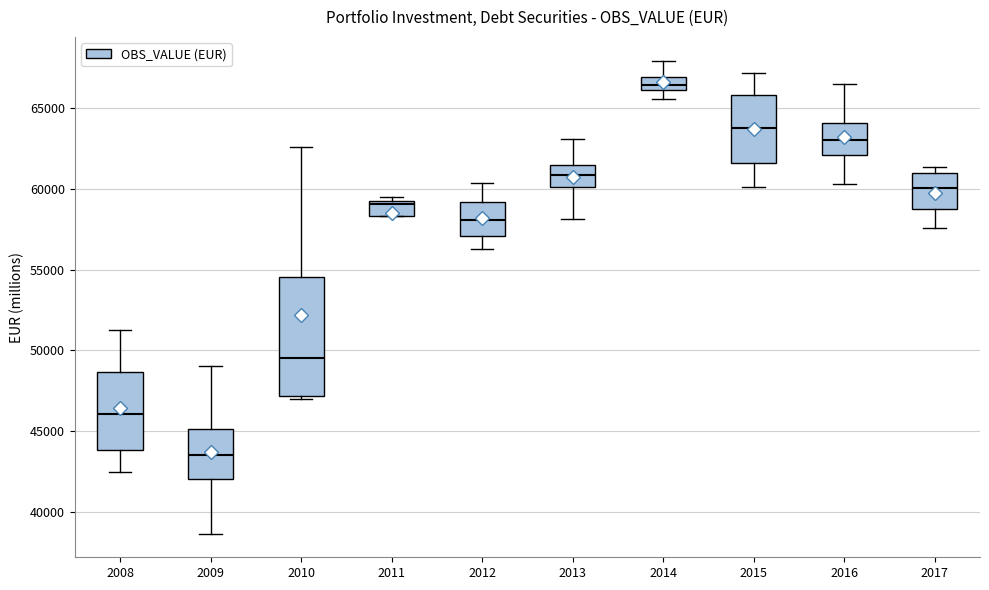

Where is the lower edge of the box at x = 2017 on the y-axis? The values are not printed on the chart, so give them approximately, as read against the axis.

59000